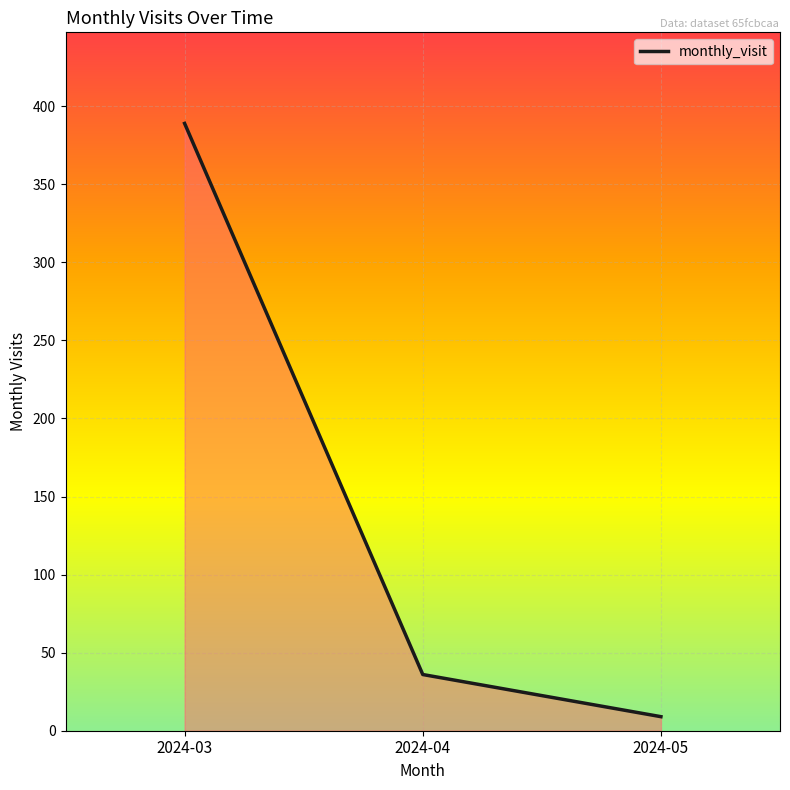

How many data points are above 36?

1